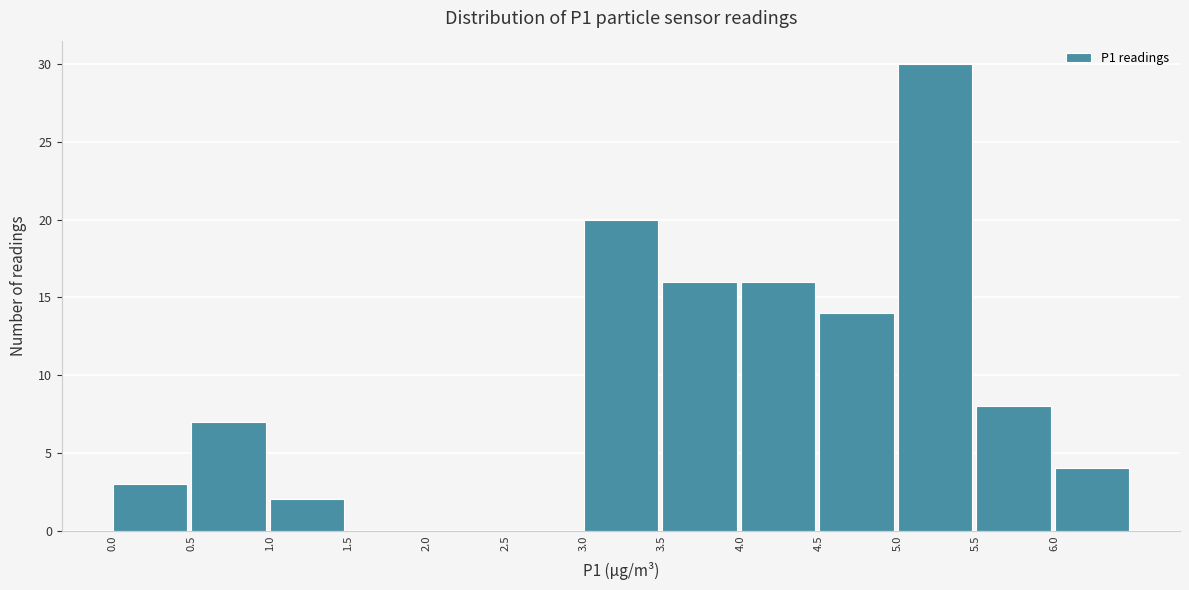

What is the height of the bar covering 5.0 to 5.5 on the x-axis? The values are not printed on the chart, so give them approximately, as read against the axis.

30